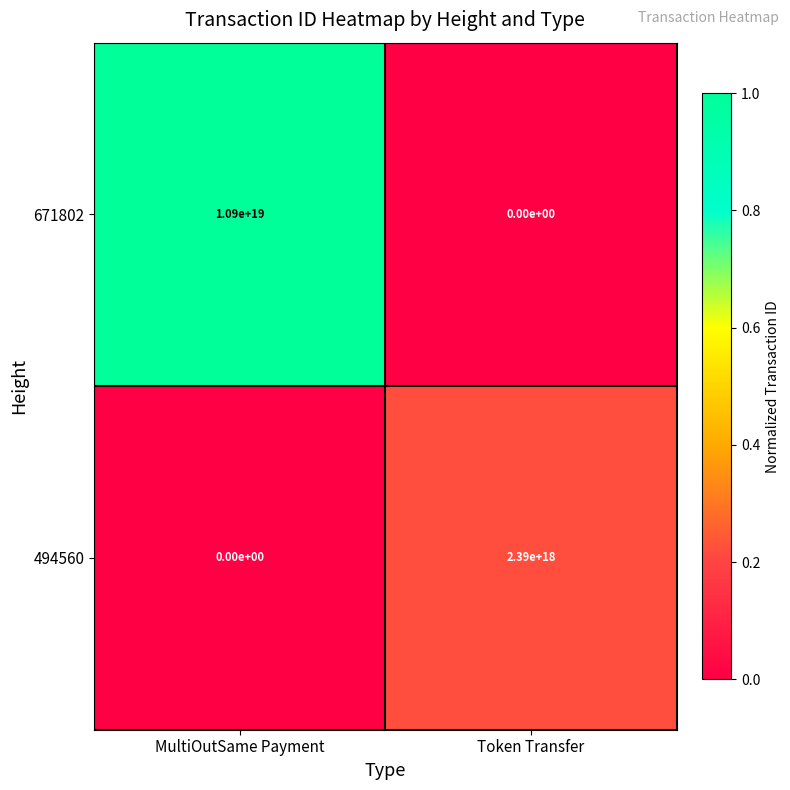

Which series changed the most between MultiOutSame Payment and Token Transfer?

671802